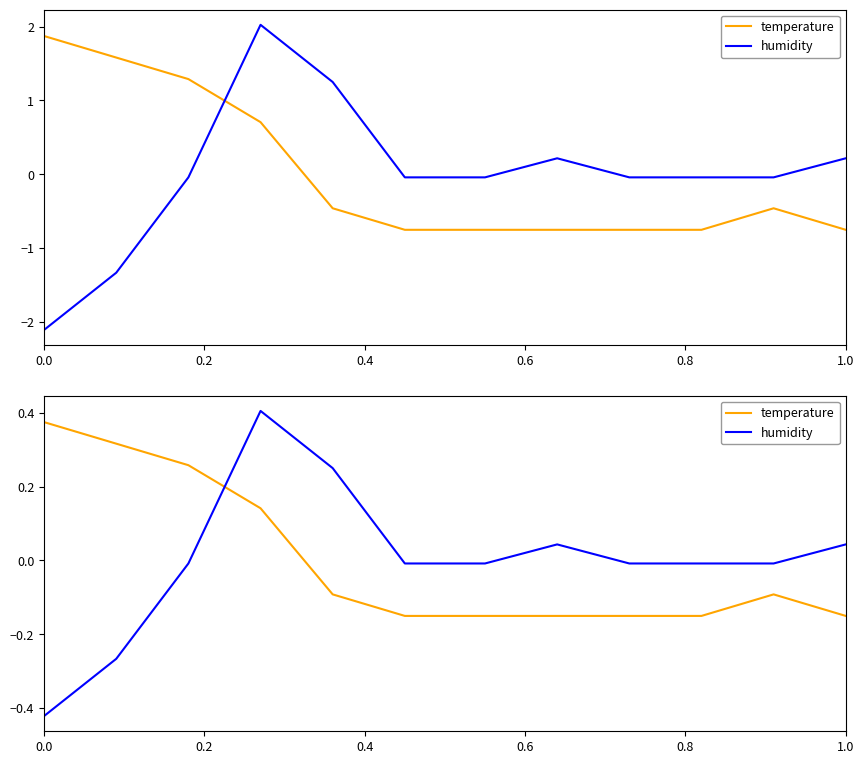

True or false: humidity has more than 1 interior local peaks.

True